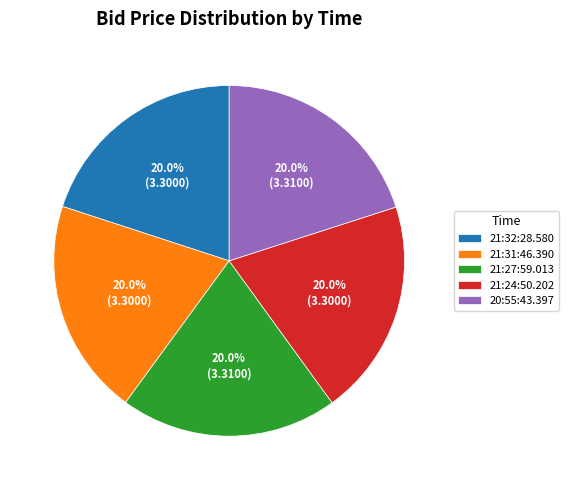

Does 21:32:28.580 represent more than half of the total?

No